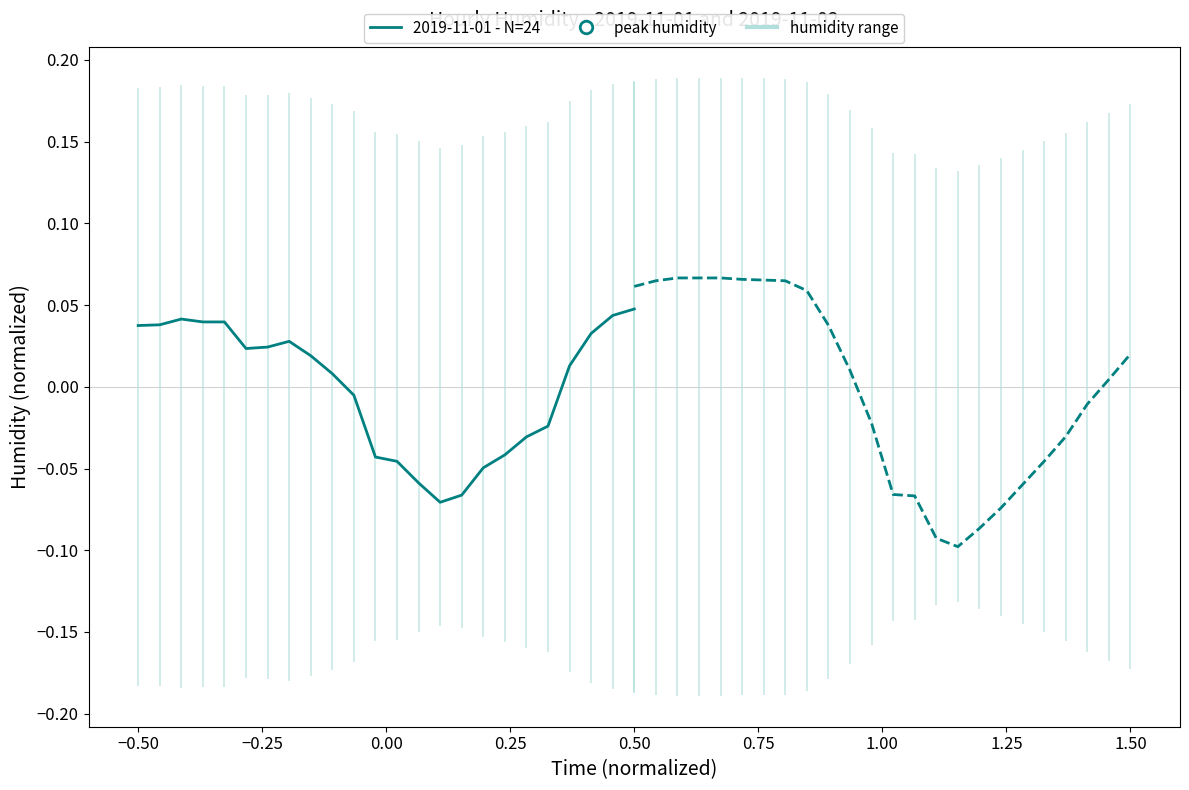

Count the number of data series in this chart.

2